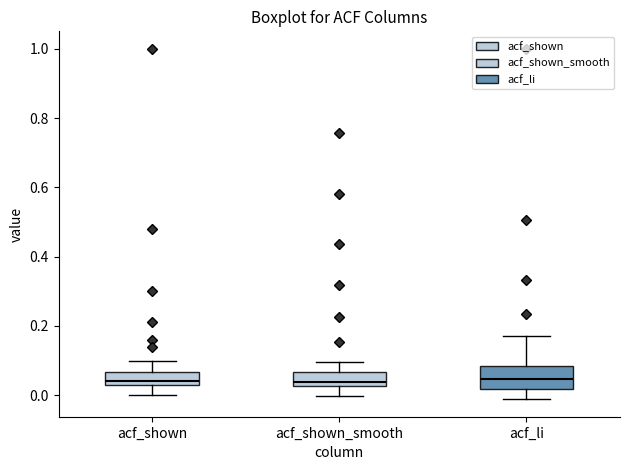

Which box is the tallest, from its lower edge to its upper edge?

acf_li